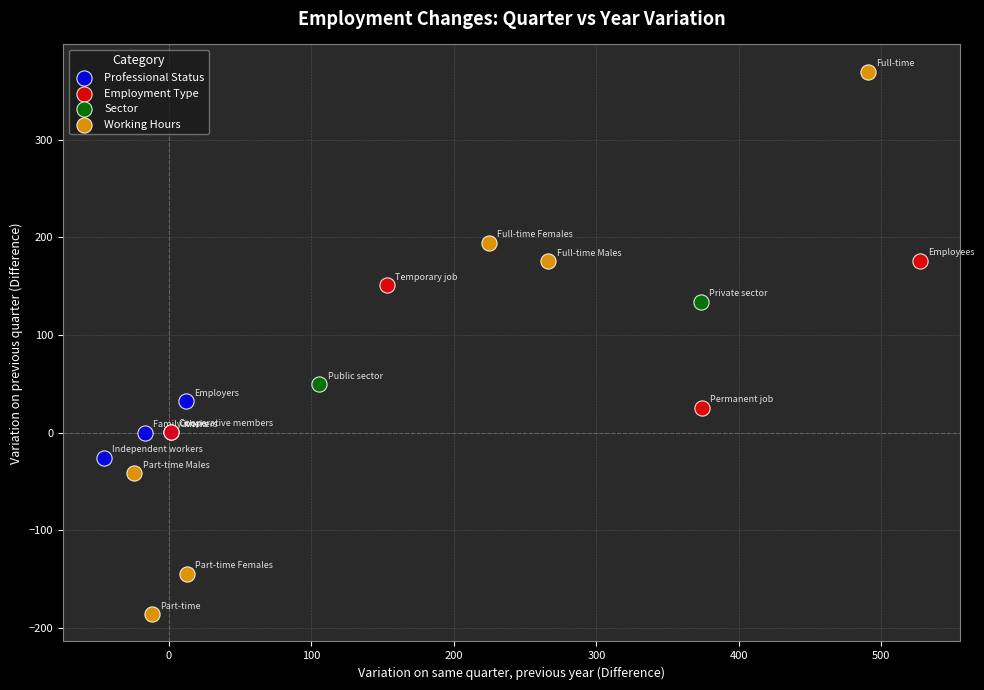

Which series contains the lowest Y value?

Working Hours